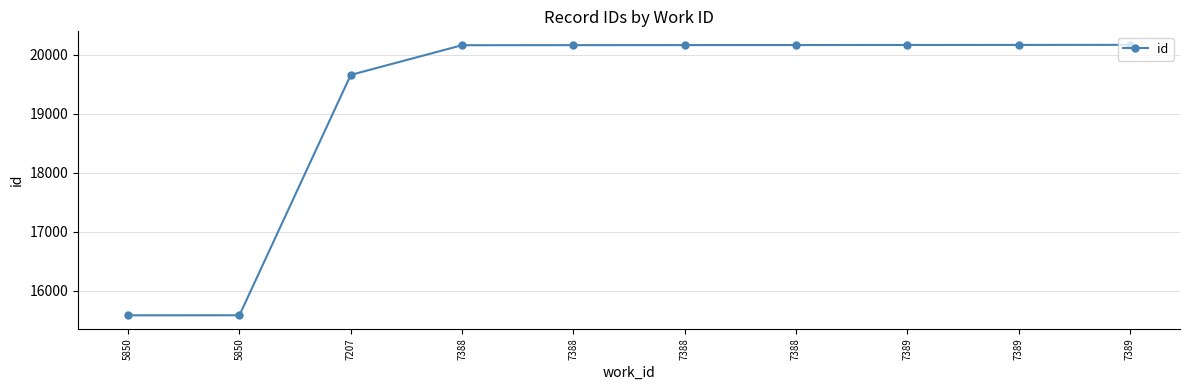

What is the sum of all values?

191982